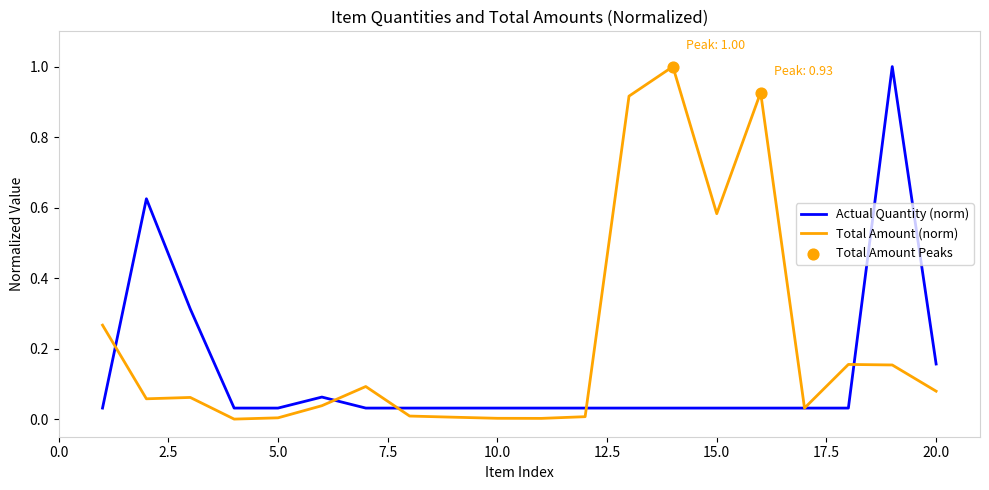

Which series has the largest total across all categories?

Total Amount (norm)